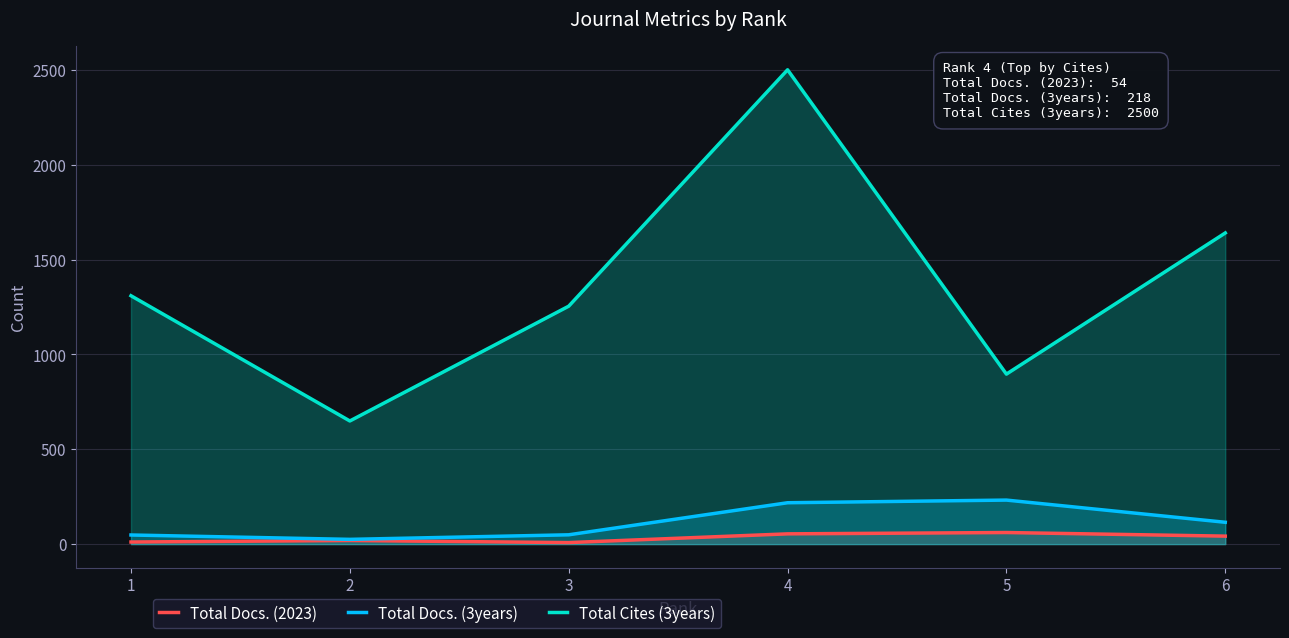

The Total Docs. (2023) series shows 103 at 5. True or false?

False